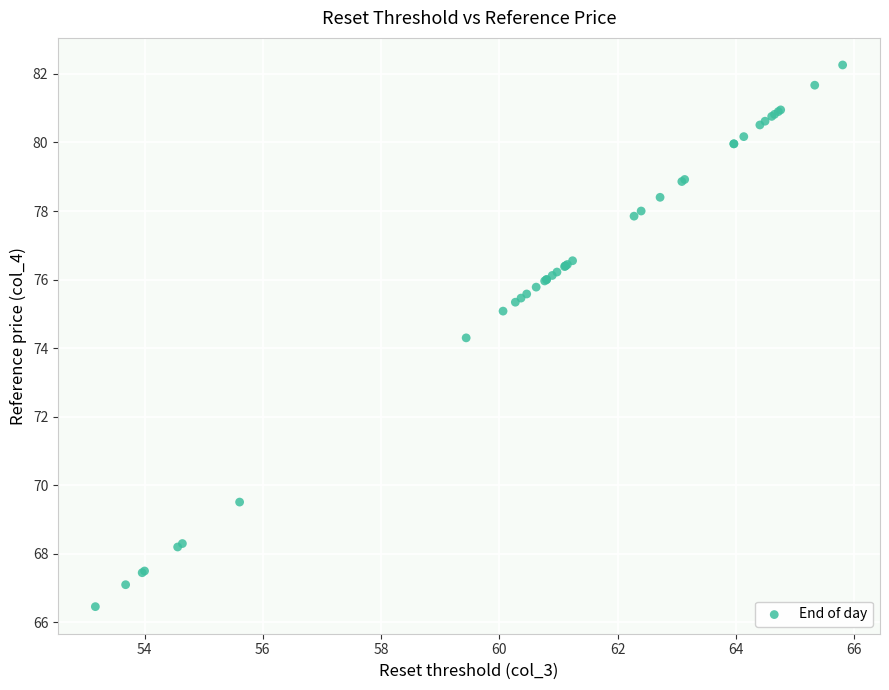

What Y value in the scatter plot is closest to 74?

74.3